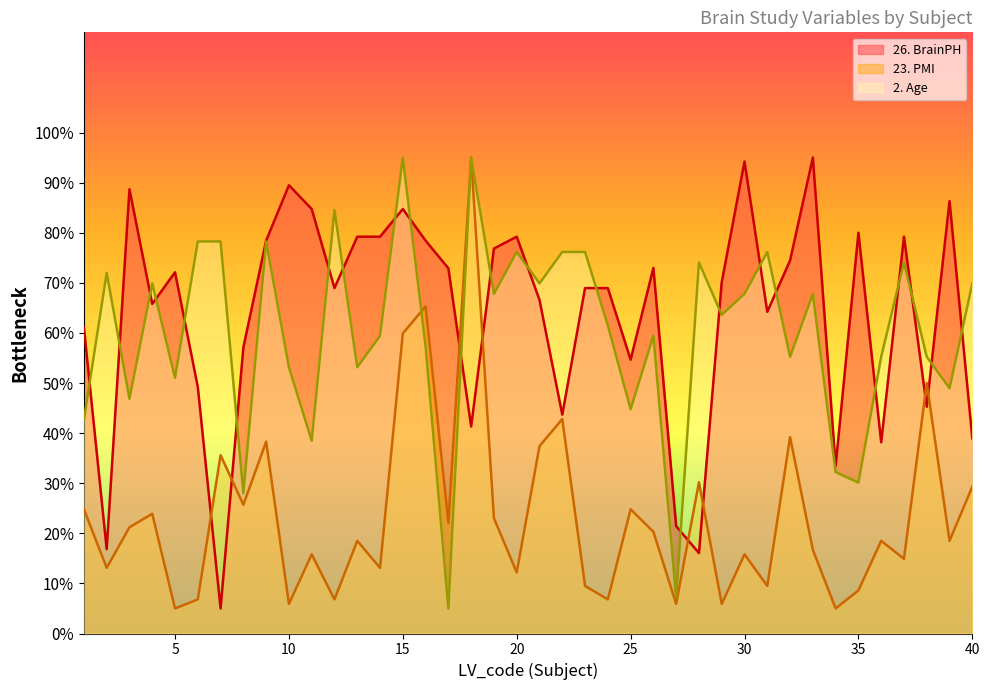

At which category does 26. BrainPH reach its first local peak?

3